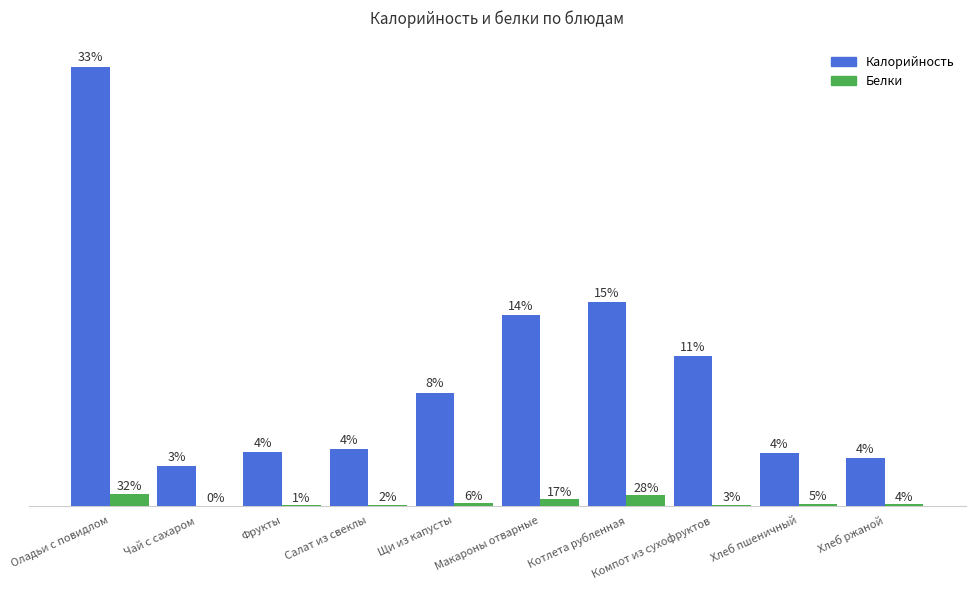

Are the bars horizontal?

No